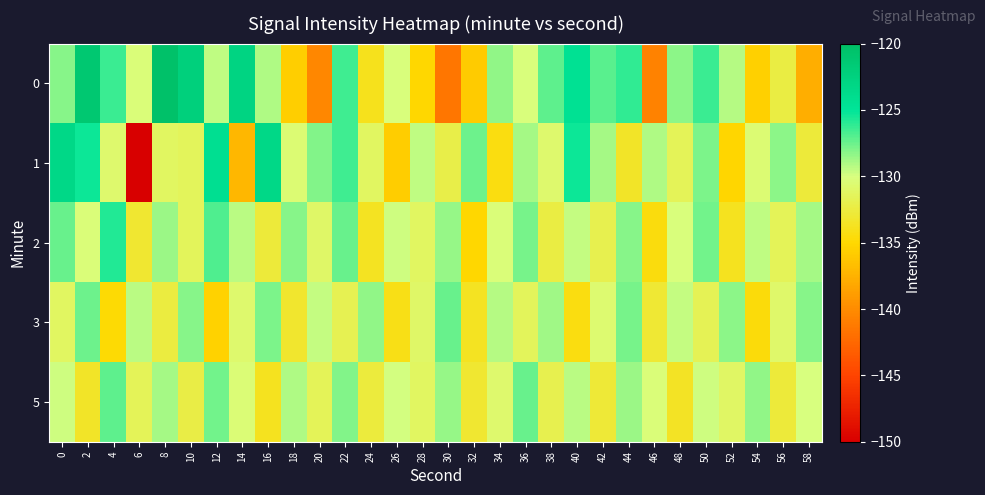

Reading left to right, extract all data points from this chart.

0: 0=-128.2	2=-121.3	4=-126.4	6=-130.3	8=-120.4	10=-122.3	12=-129.5	14=-122.9	16=-129.1	18=-135.6	20=-140.3	22=-126.5	24=-133.9	26=-130.1	28=-135.1	30=-141.5	32=-135.9	34=-128.4	36=-130.1	38=-127.2	40=-124.5	42=-127.1	44=-126.2	46=-140.7	48=-128.3	50=-126.4	52=-129.2	54=-135.5	56=-132.4	58=-137.8
1: 0=-123.4	2=-125.3	4=-130.7	6=-150.4	8=-131.2	10=-131.4	12=-124.3	14=-137.2	16=-123.3	18=-130.5	20=-128.0	22=-126.5	24=-131.2	26=-135.8	28=-129.4	30=-132.1	32=-127.6	34=-134.3	36=-128.9	38=-130.7	40=-125.3	42=-128.8	44=-133.4	46=-129.1	48=-131.6	50=-127.9	52=-135.2	54=-130.5	56=-128.3	58=-132.7
2: 0=-127.5	2=-130.2	4=-125.8	6=-133.1	8=-128.6	10=-131.4	12=-126.9	14=-129.3	16=-132.7	18=-128.1	20=-130.9	22=-127.4	24=-133.6	26=-129.8	28=-131.2	30=-128.5	32=-135.1	34=-130.3	36=-127.8	38=-132.4	40=-129.6	42=-131.9	44=-128.2	46=-134.5	48=-130.1	50=-127.7	52=-133.8	54=-129.4	56=-131.6	58=-128.9
3: 0=-131.2	2=-127.6	4=-134.8	6=-129.3	8=-132.5	10=-128.1	12=-135.4	14=-130.7	16=-127.9	18=-133.2	20=-129.6	22=-131.8	24=-128.4	26=-134.1	28=-130.9	30=-127.5	32=-133.7	34=-129.2	36=-131.4	38=-128.7	40=-134.3	42=-130.6	44=-127.8	46=-132.9	48=-129.5	50=-131.7	52=-128.3	54=-134.6	56=-130.8	58=-128.1
5: 0=-129.8	2=-133.4	4=-127.2	6=-131.6	8=-128.9	10=-132.3	12=-127.7	14=-130.4	16=-133.8	18=-129.1	20=-131.5	22=-128.0	24=-132.6	26=-129.9	28=-131.2	30=-128.5	32=-133.1	34=-130.7	36=-127.4	38=-131.9	40=-129.3	42=-132.8	44=-128.6	46=-130.2	48=-133.5	50=-129.8	52=-131.1	54=-128.4	56=-132.7	58=-130.0